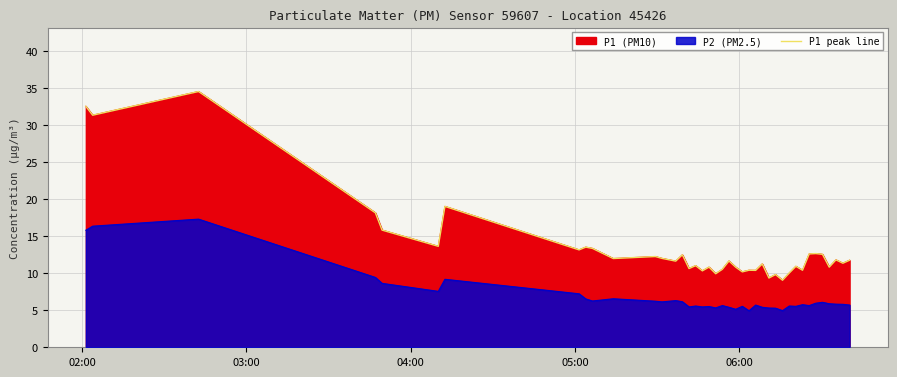

The chart shows a value of 6.8 at 06:00. True or false?

False